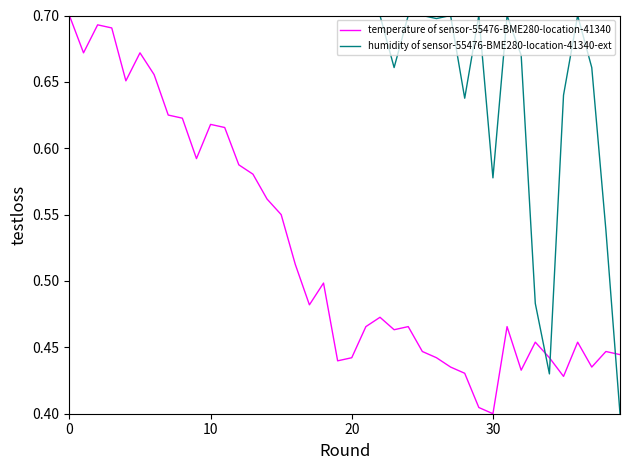

True or false: humidity of sensor-55476-BME280-location-41340-ext and temperature of sensor-55476-BME280-location-41340 intersect in this chart.

True